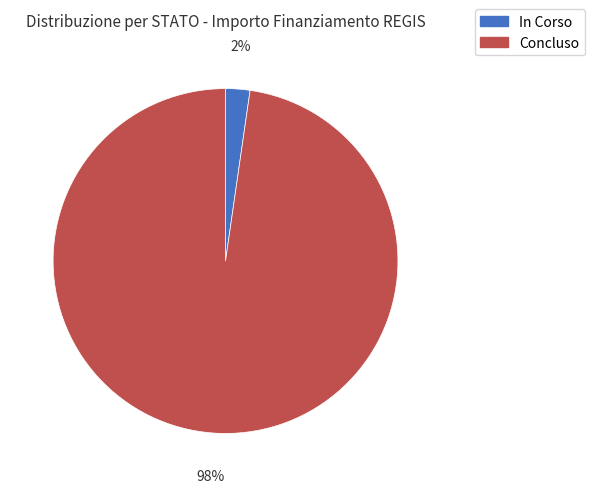

Which category has the smallest portion of the pie?

In Corso